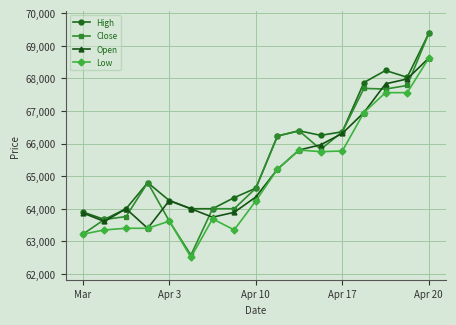

Which series has the widest spread of values?

Close